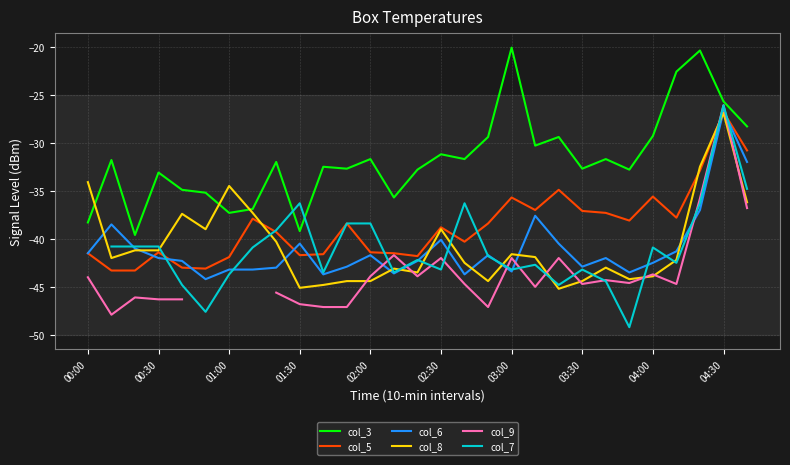

At how many categories does at least one series exceed -44?

29